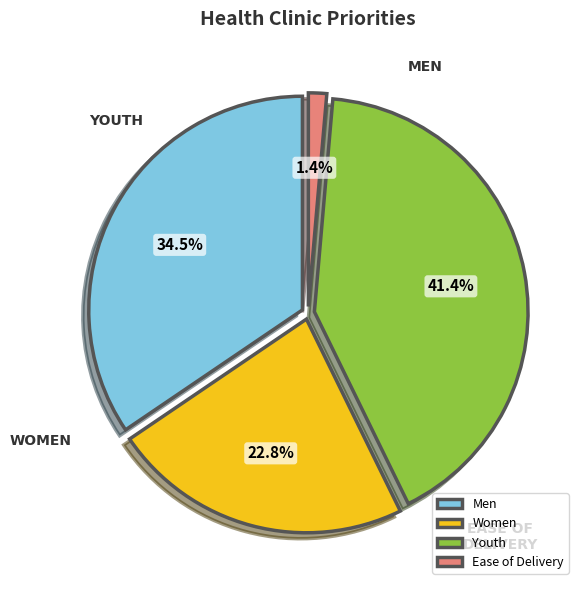

Which category has the smallest portion of the pie?

Ease of Delivery